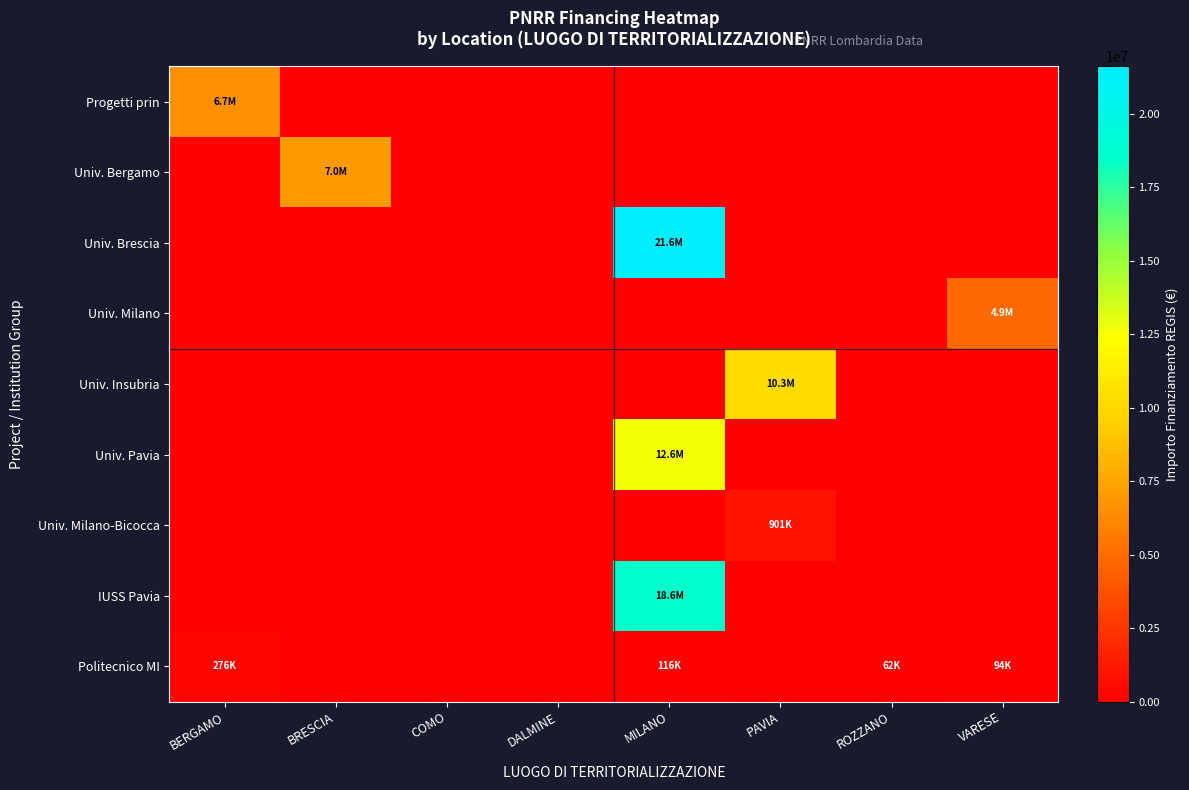

Count the number of categories in the chart.

8